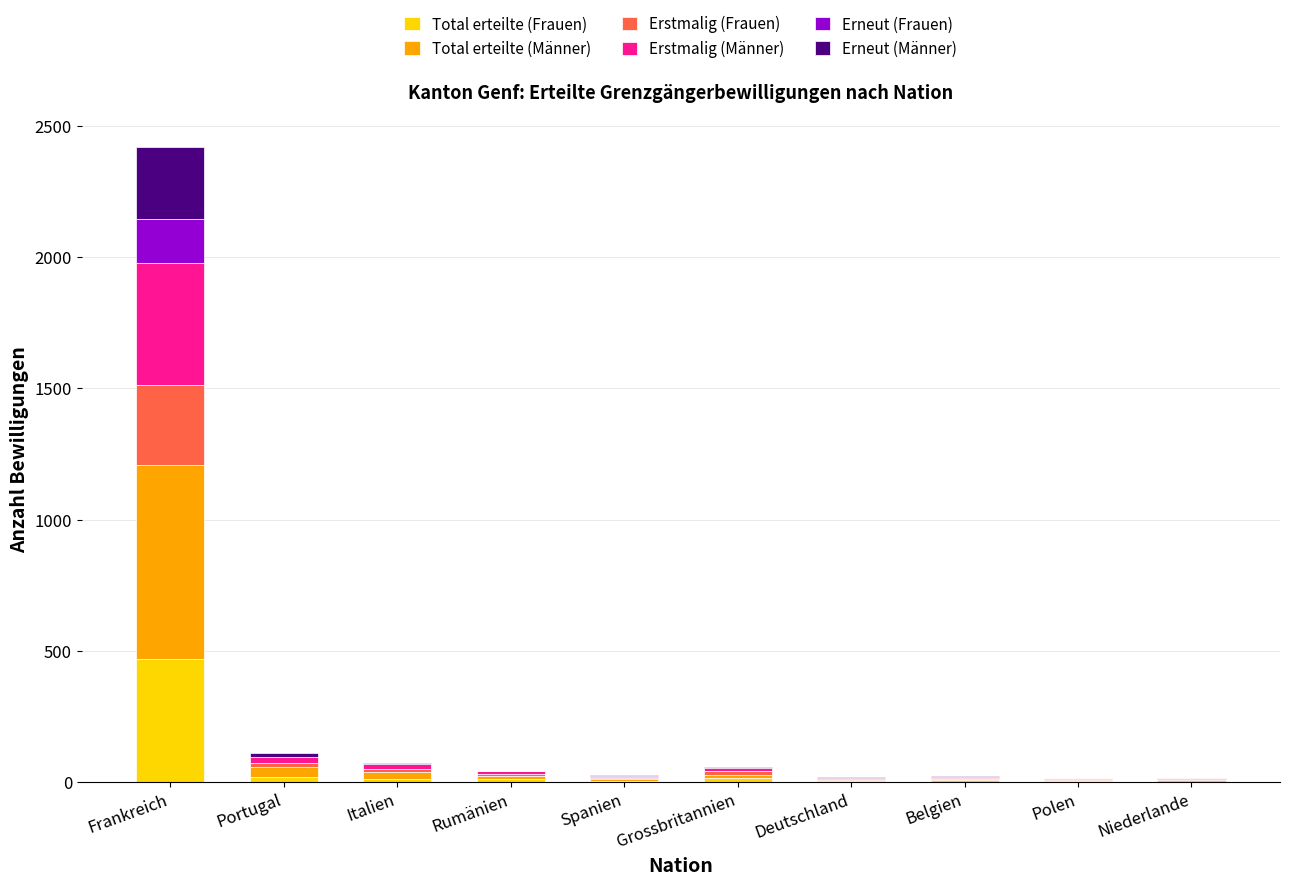

What is the highest value of the Total erteilte (Frauen) series?

468